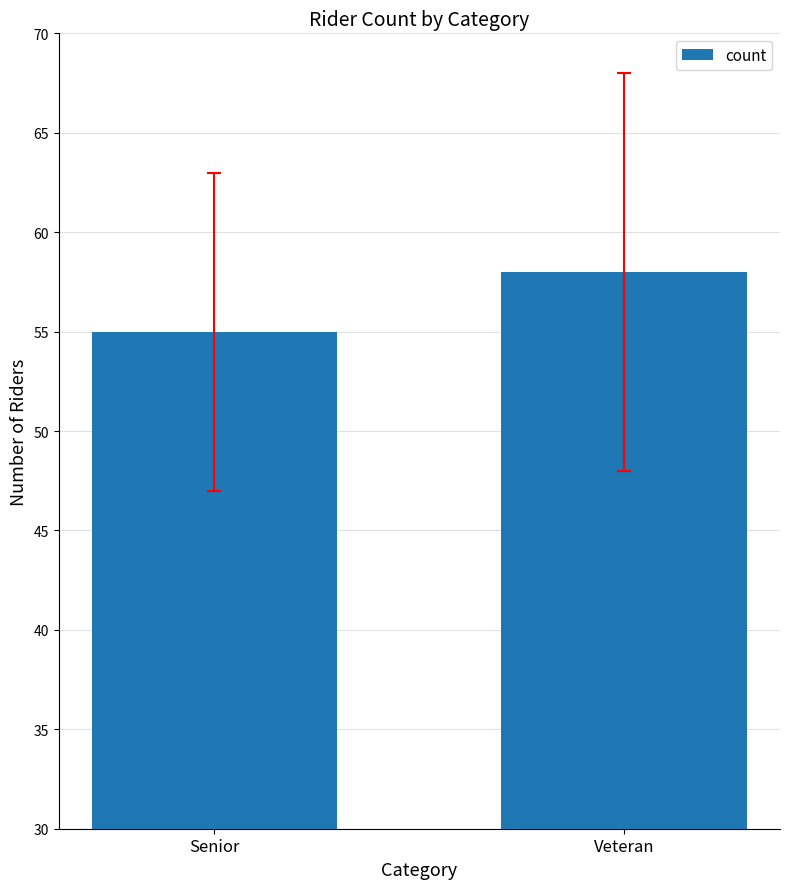

Count the values in the range 55 to 58.

2